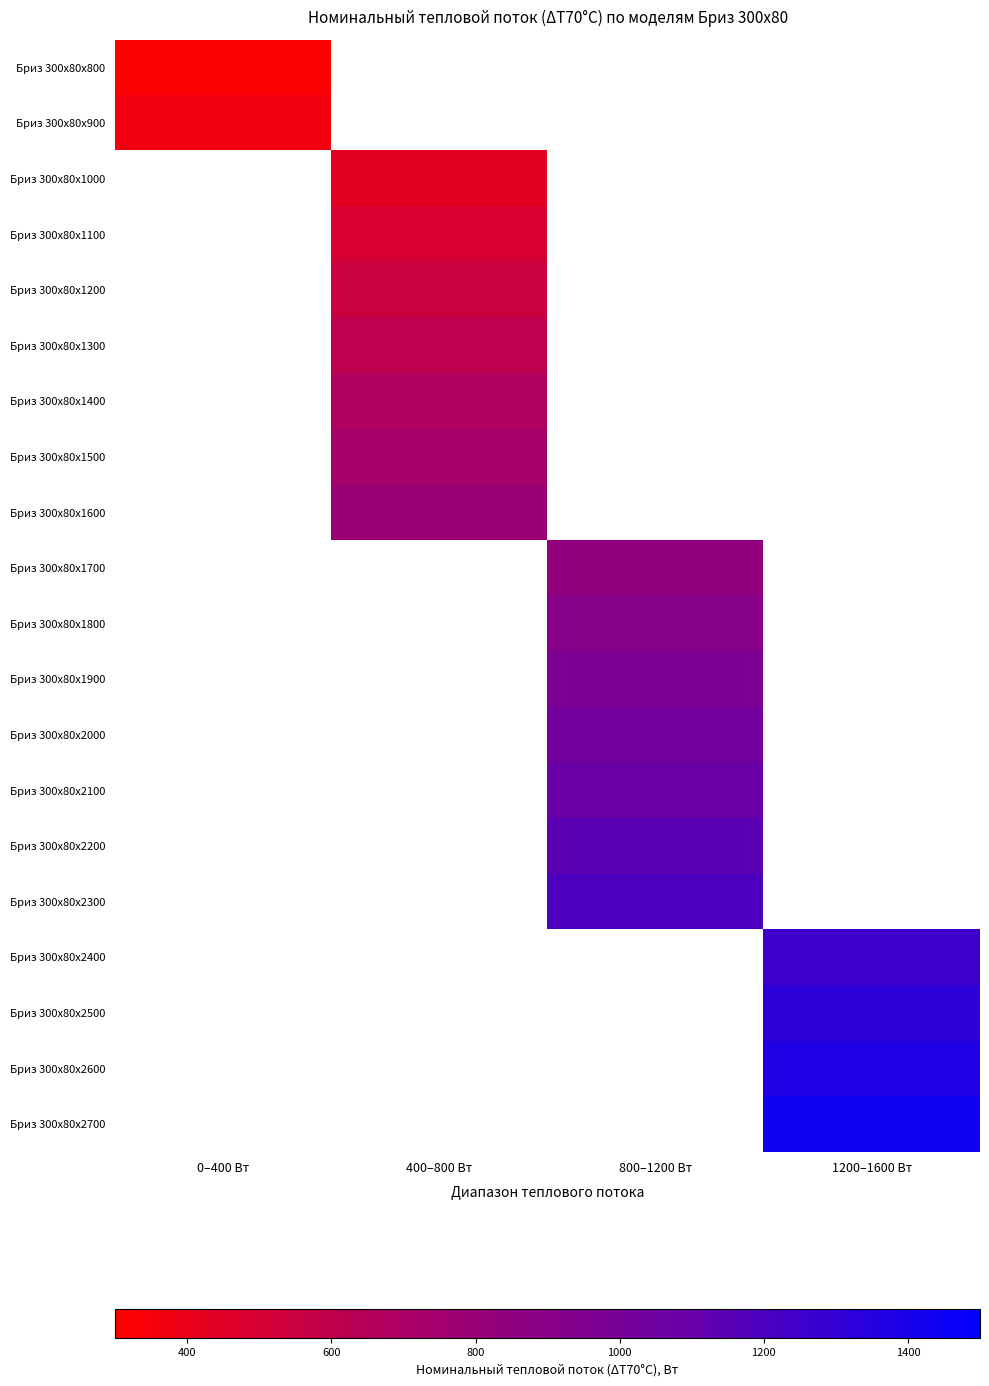

At which category does the chart reach its minimum across all series?

400–800 Вт